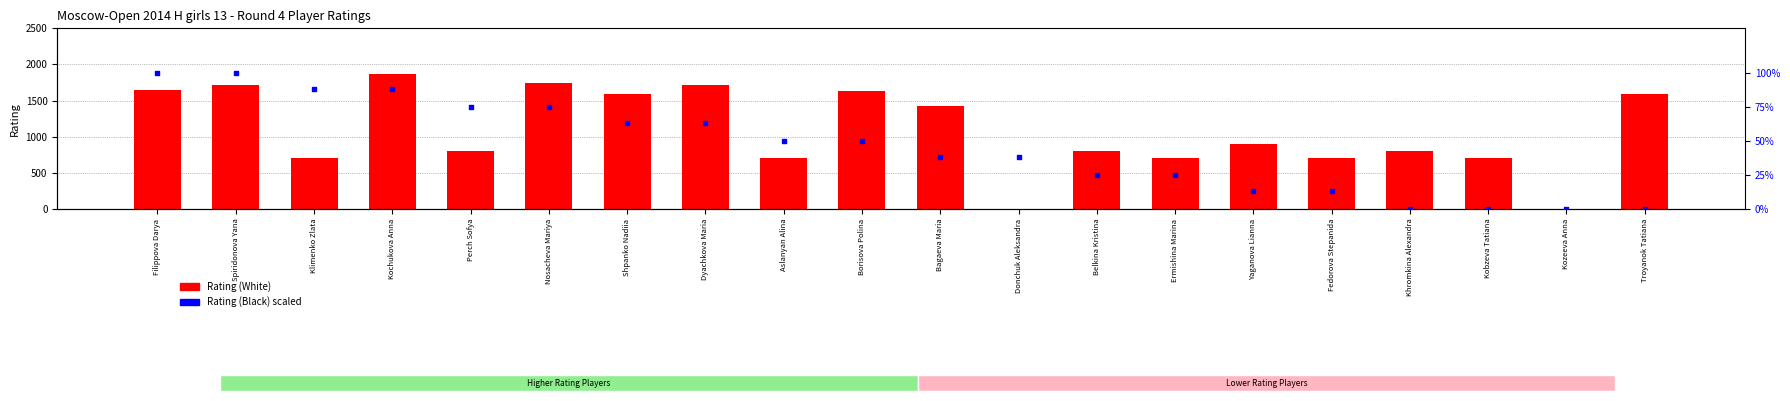

Which series contains the highest Y value?

Rating (White)